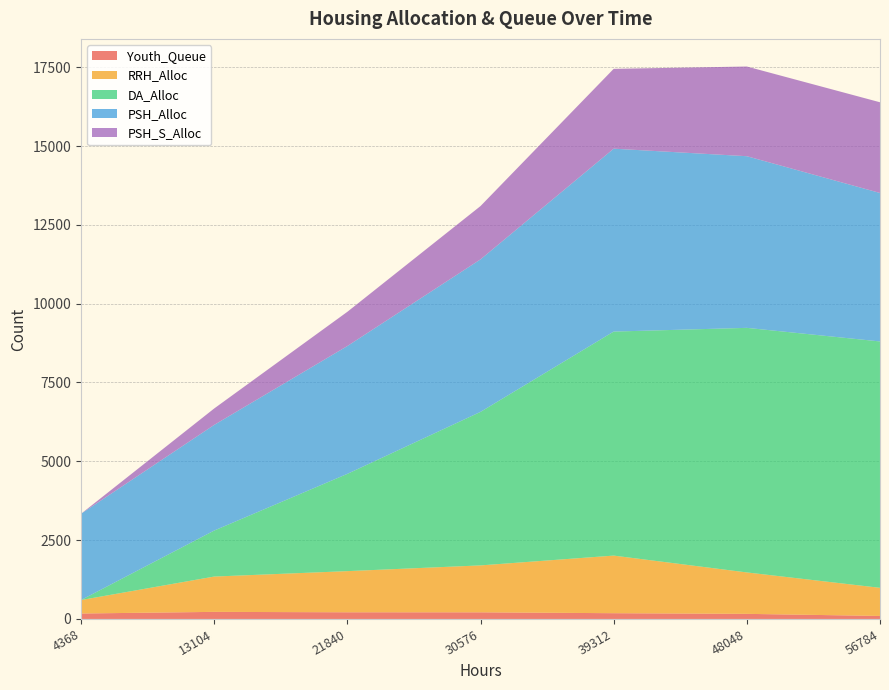

Reading left to right, list all the values displayed in this chart.

Youth_Queue: 173	225	212	211	183	162	96
RRH_Alloc: 427	1120	1305	1488	1827	1314	892
DA_Alloc: 0	1459	3085	4869	7105	7757	7814
PSH_Alloc: 2736	3351	4054	4837	5801	5444	4709
PSH_S_Alloc: 0	521	1086	1691	2532	2845	2877